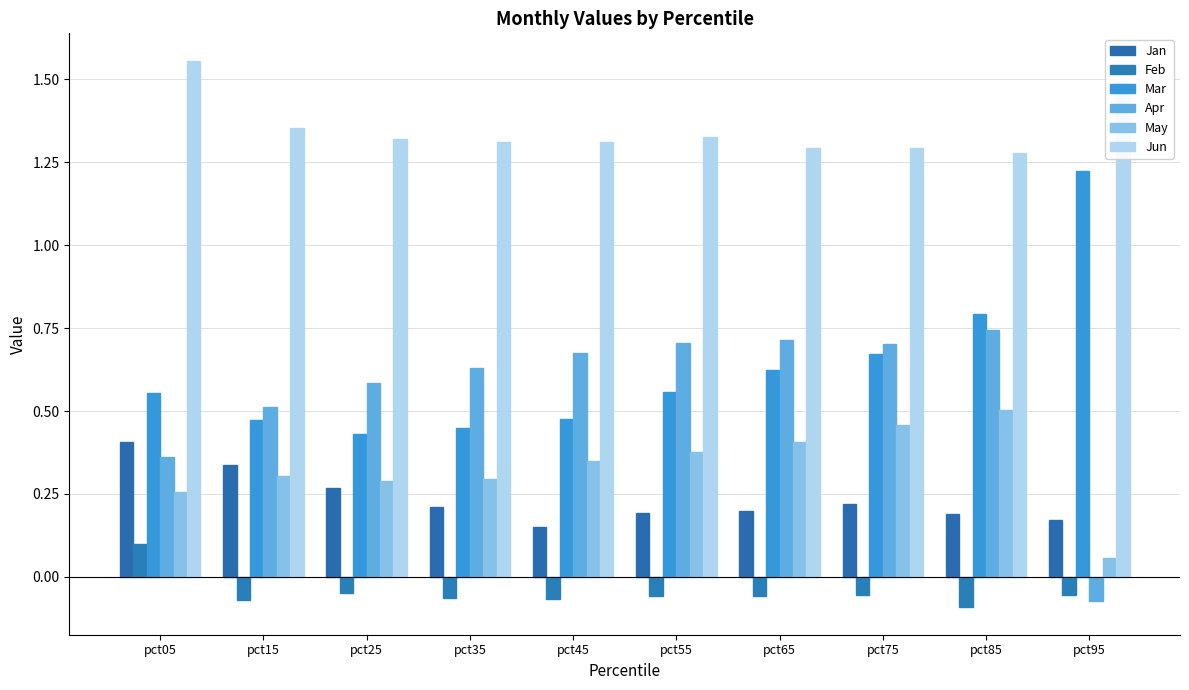

How many bars are there in each group?

6